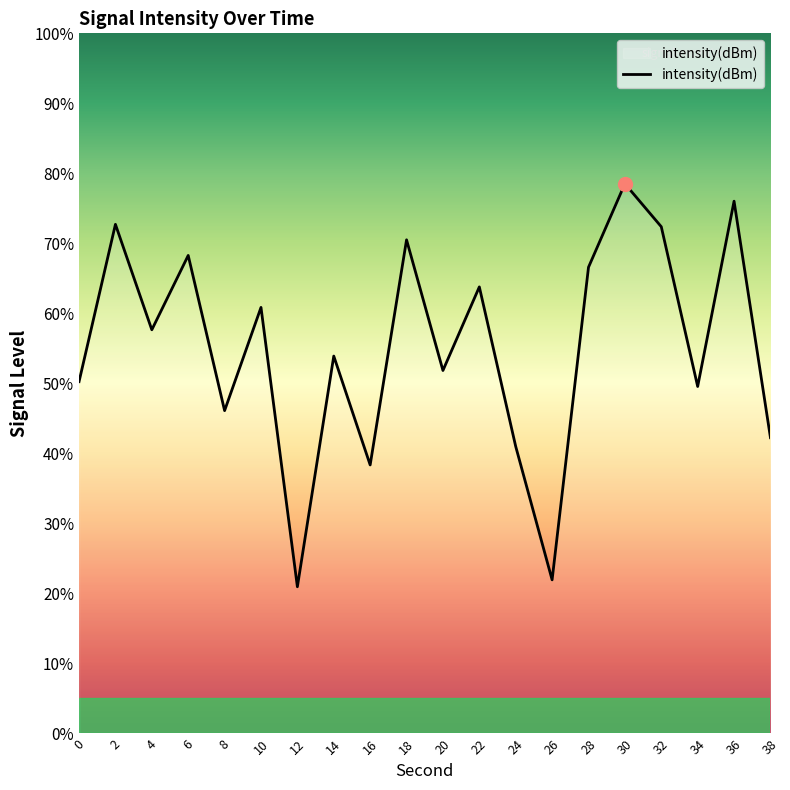

Where does the data first go above -126?

2